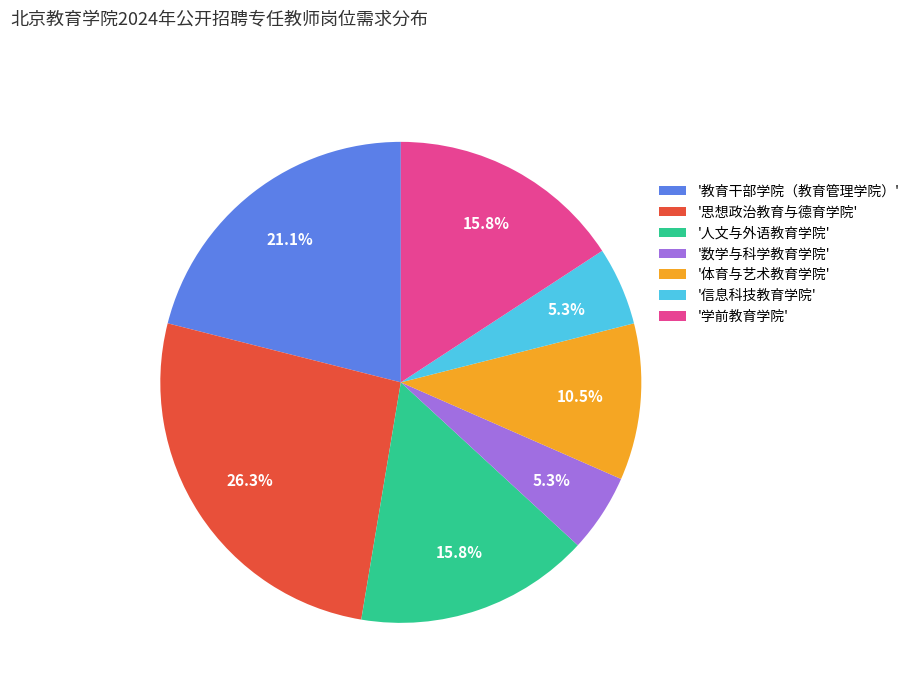

To the nearest percent, what is the difference between the largest and smallest slice percentages?

21%